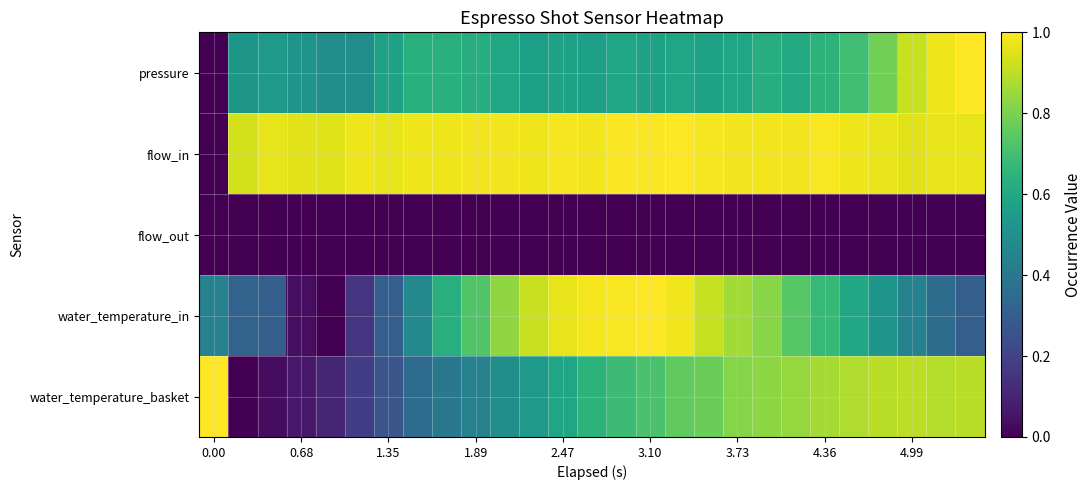

At how many categories does at least one series exceed 0?

27